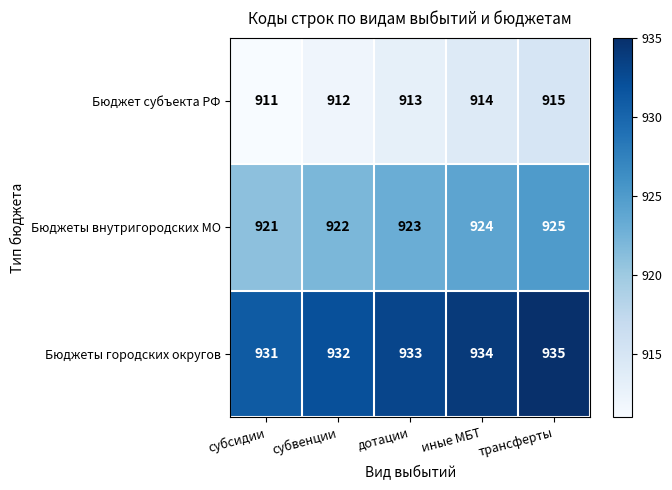

True or false: Бюджет субъекта РФ has a value of 320 at субвенции.

False